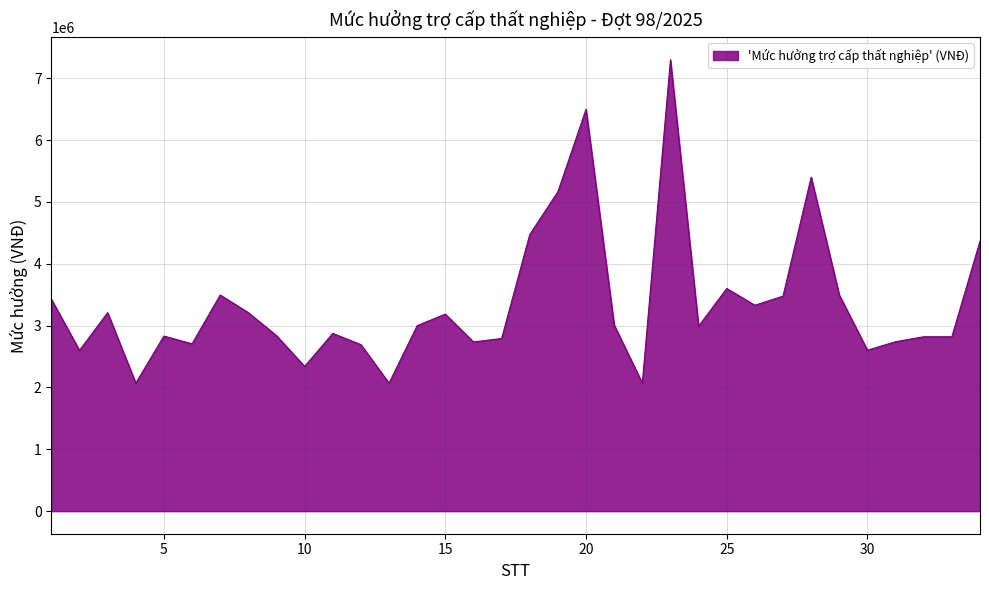

Does the chart display data point markers on the line(s)?

No